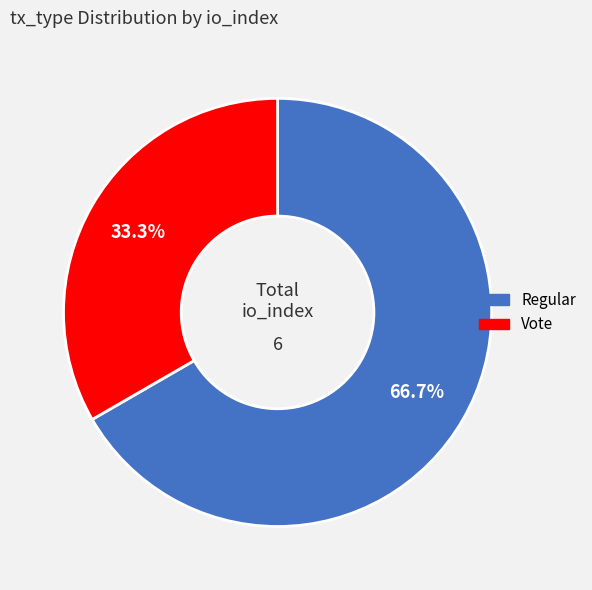

Which category accounts for the majority?

Regular